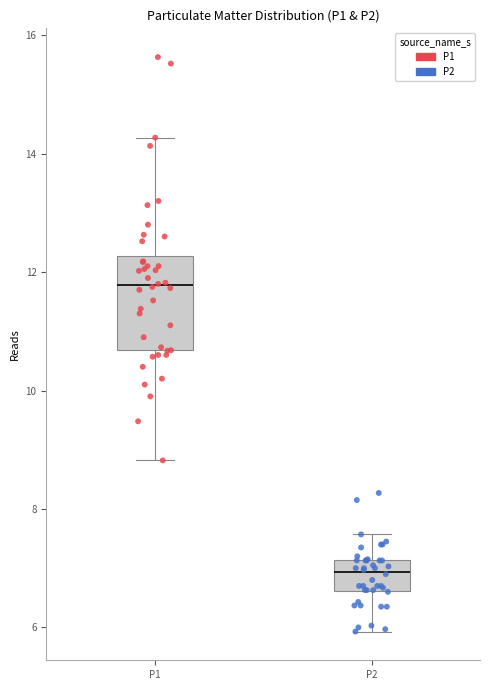

Which box's median line is the highest?

P1